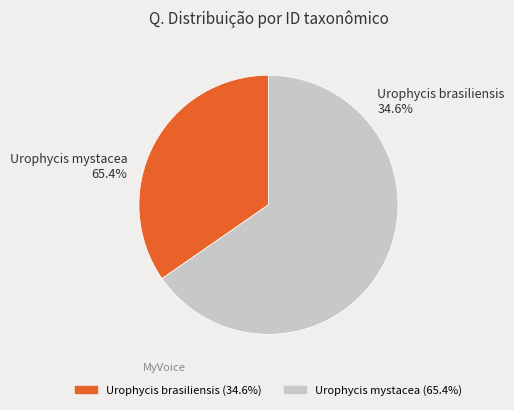

To the nearest percent, what is the difference between the largest and smallest slice percentages?

31%